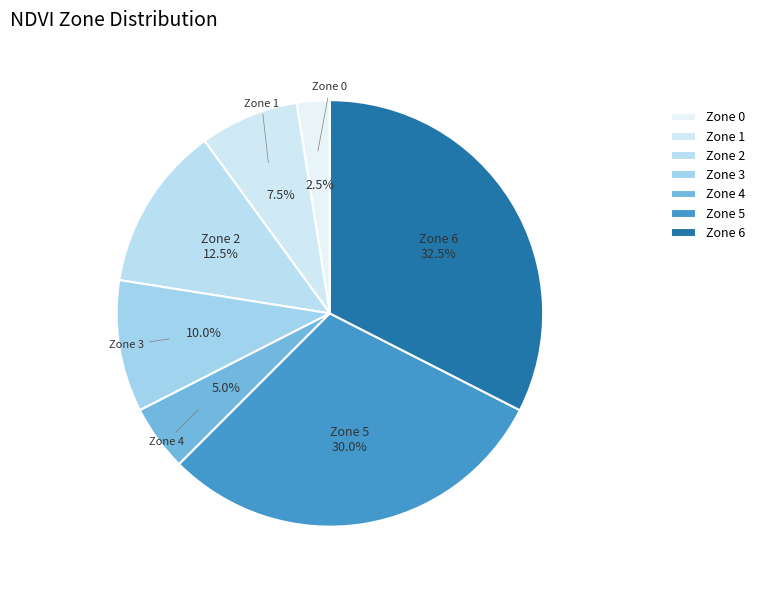

Which slice is the largest?

Zone 6